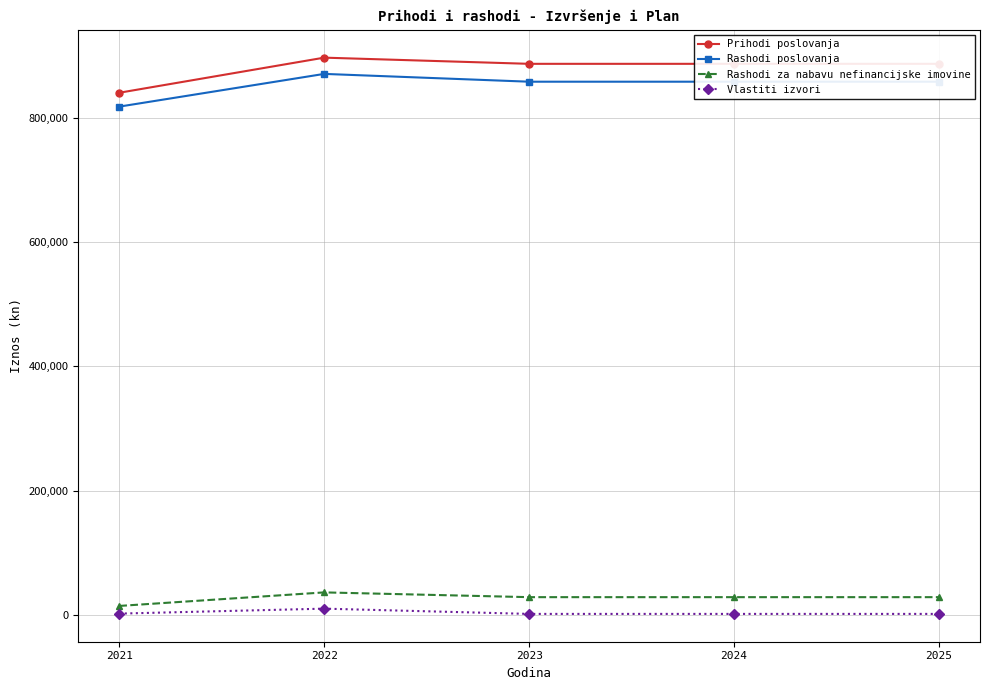

How many lines are shown in the chart?

4